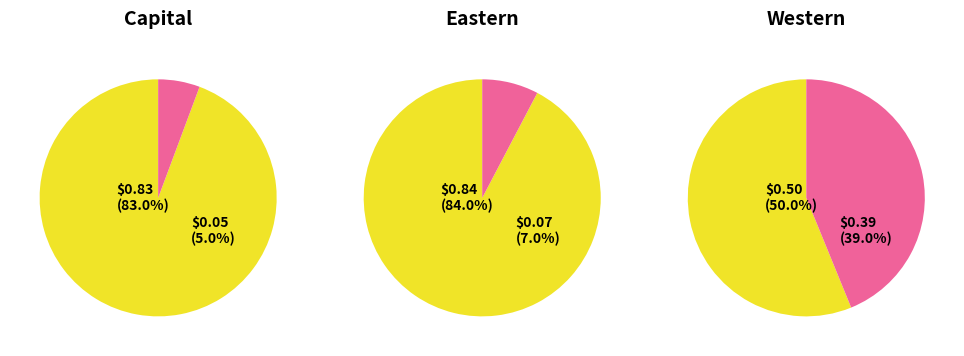

Do Eastern and Capital together represent more than half of the pie?

No